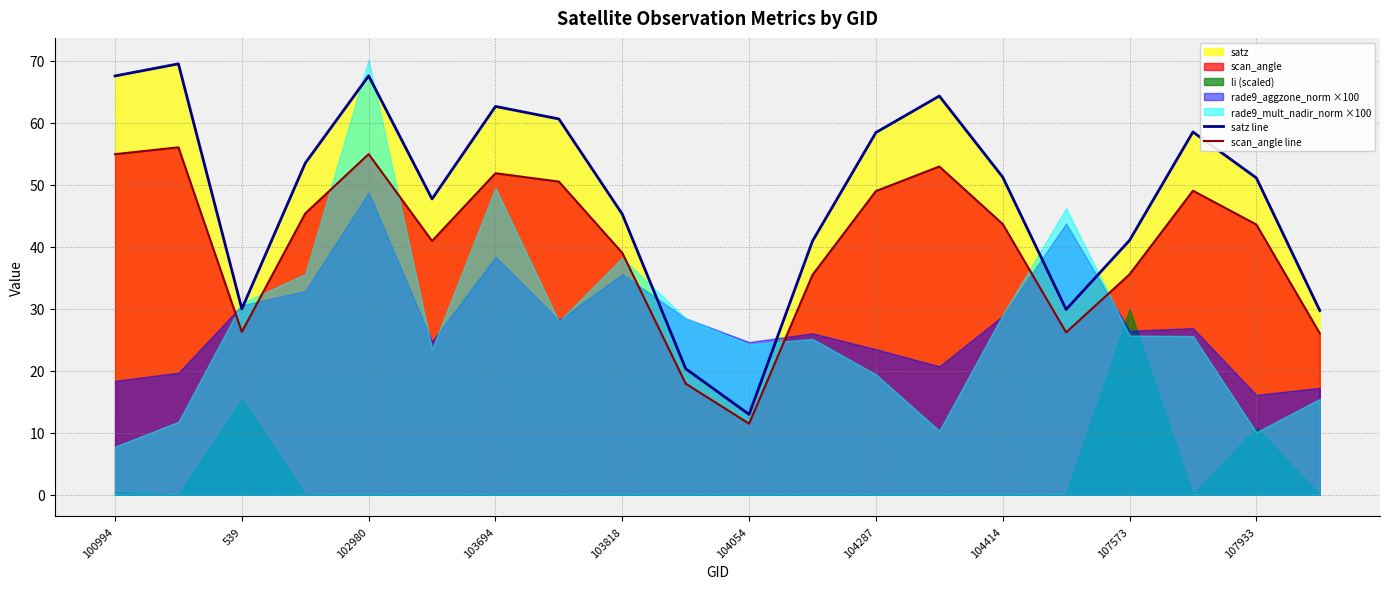

What is the maximum value for scan_angle line?

56.0